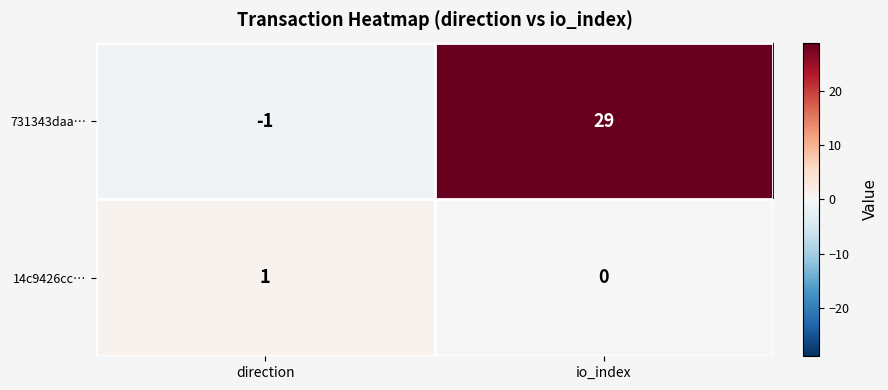

At which category is the sum across all series the highest?

io_index